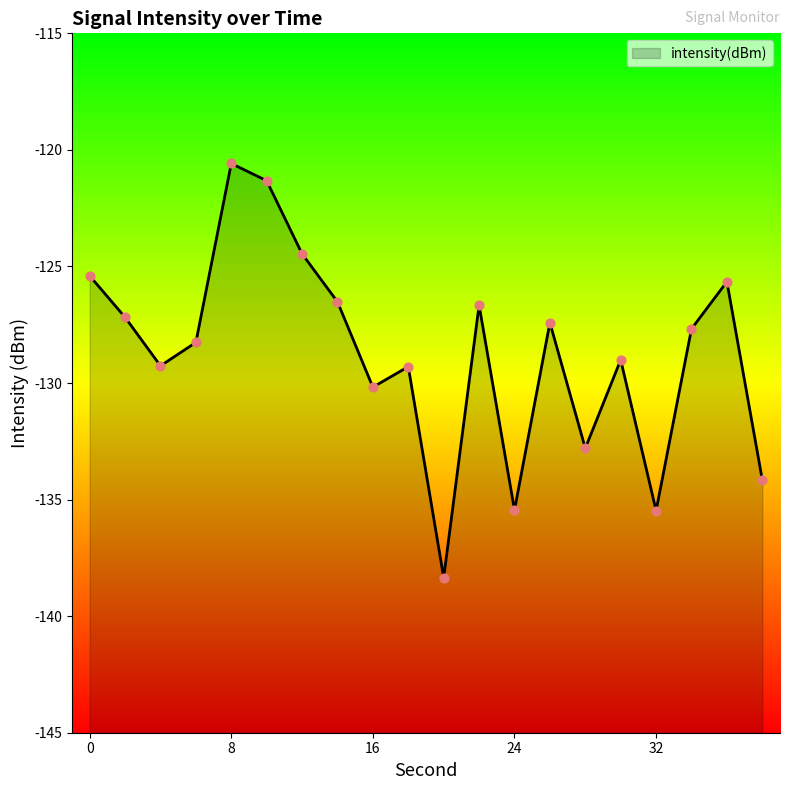

Which has a higher value, 24 or 2?

2